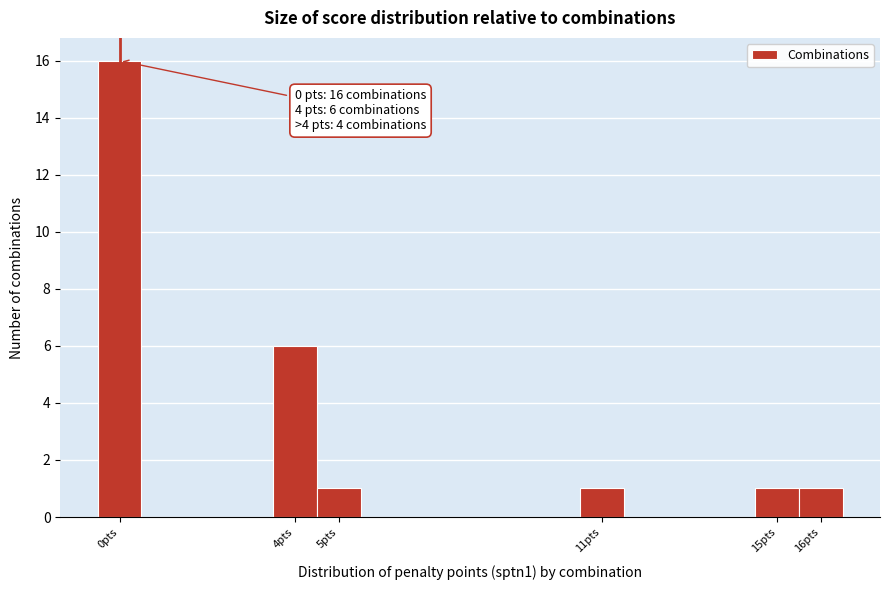

Over which range of the x-axis is the bar tallest?

-0.5 to 0.5